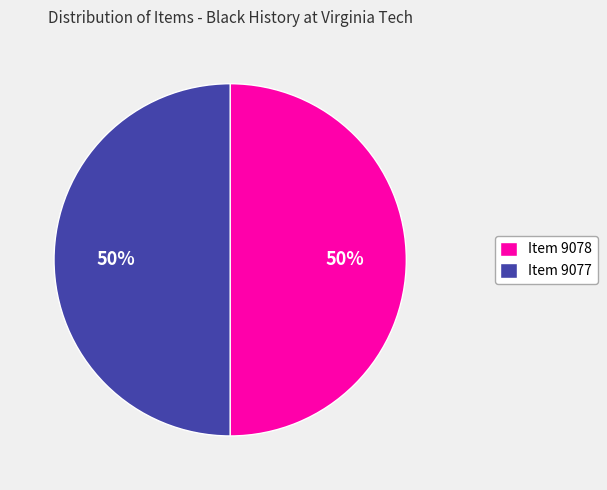

Do Item 9077 and Item 9078 together represent more than half of the pie?

Yes